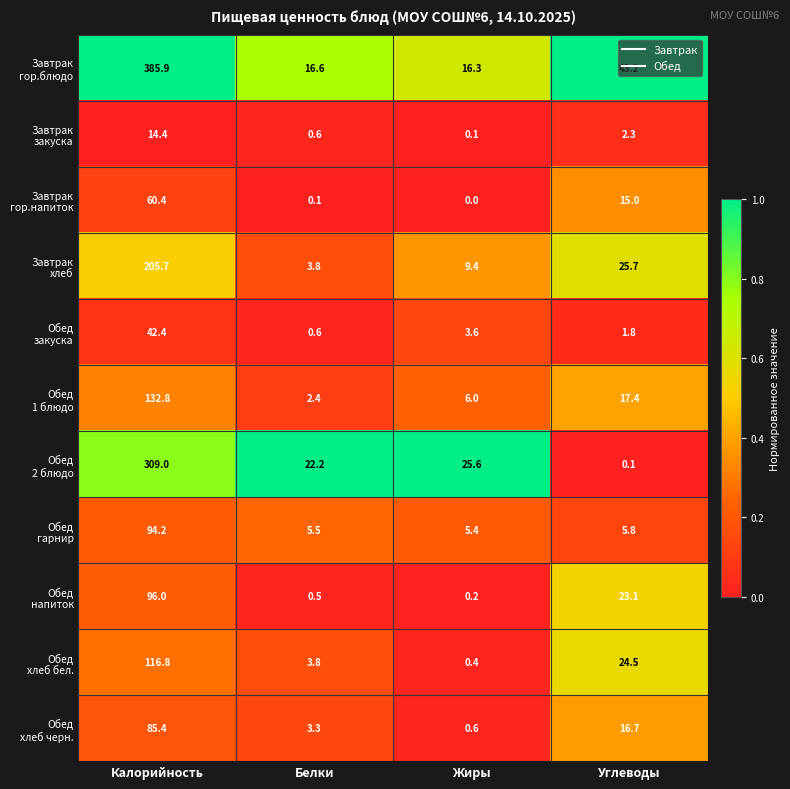

At which category does the chart reach its peak across all series?

Калорийность